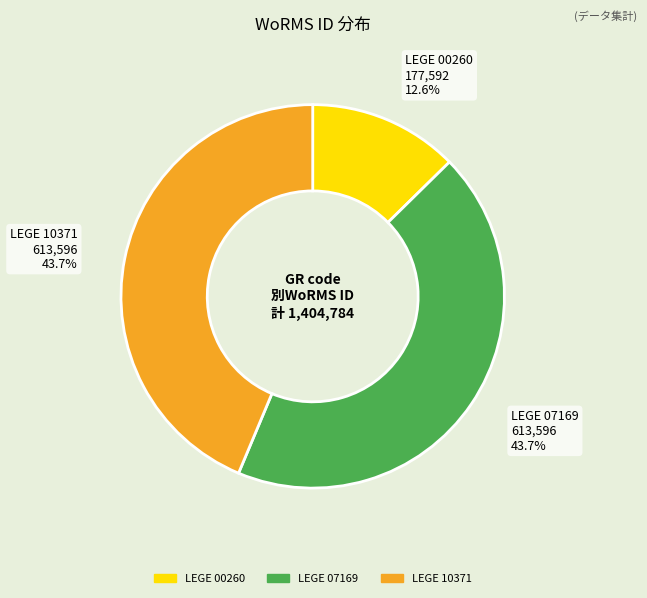

What is the smallest slice in the pie chart?

LEGE 00260